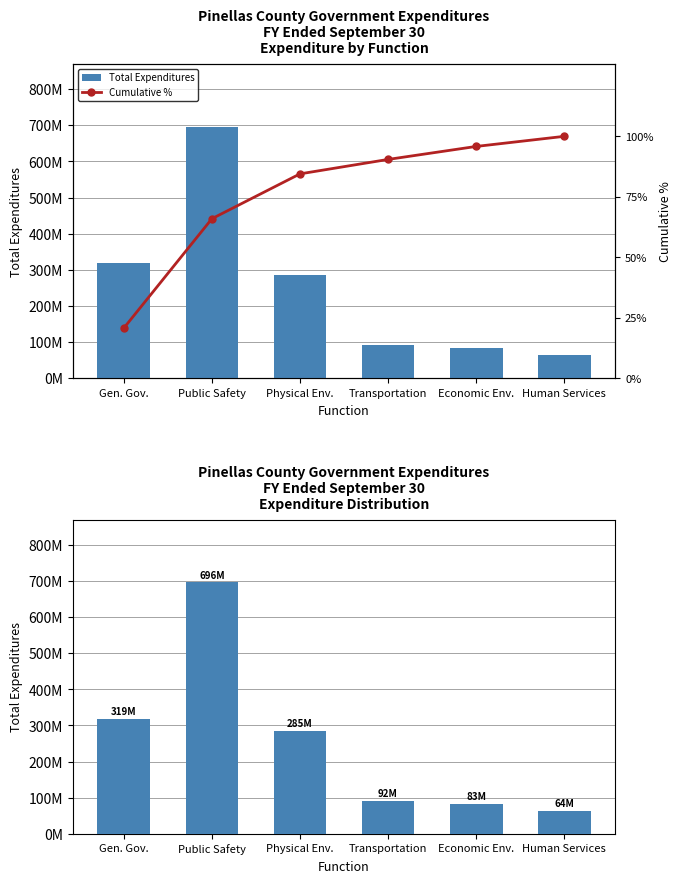

How many data points in Total Expenditures are above 285377377?

2